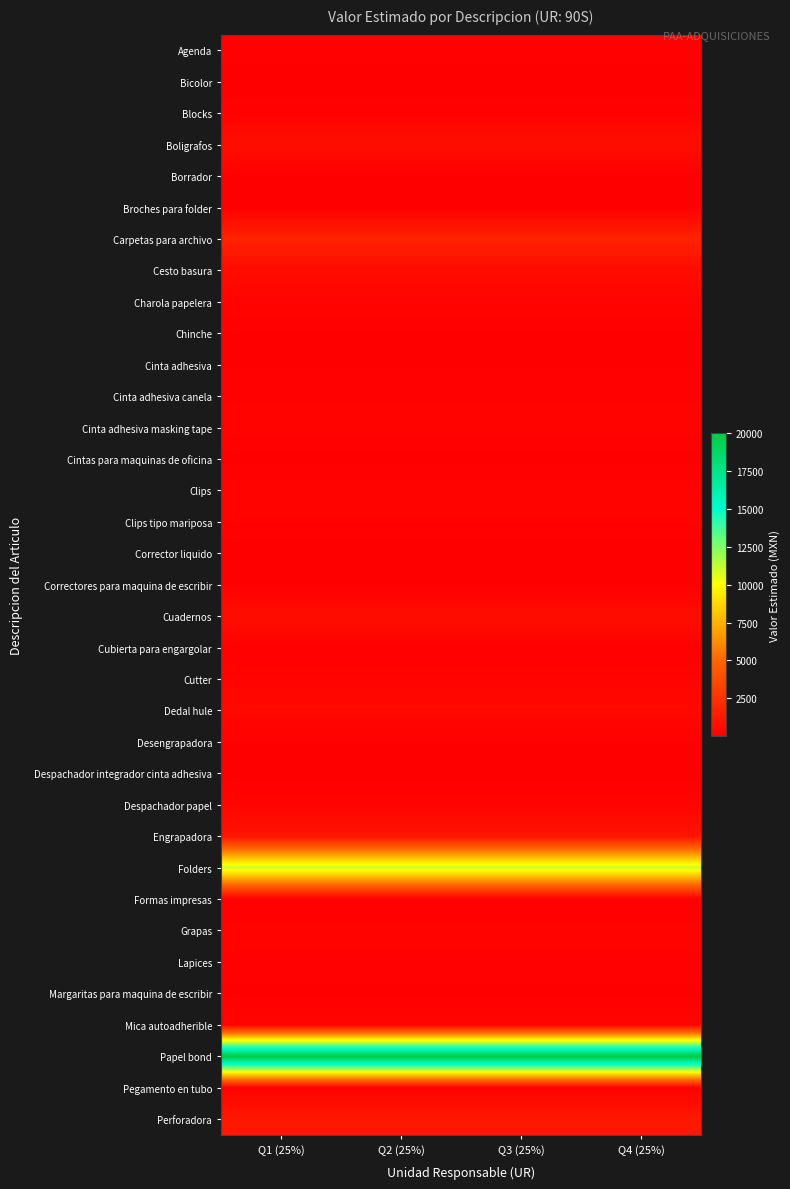

Between Q3 (25%) and Q1 (25%), which is larger?

Q3 (25%)